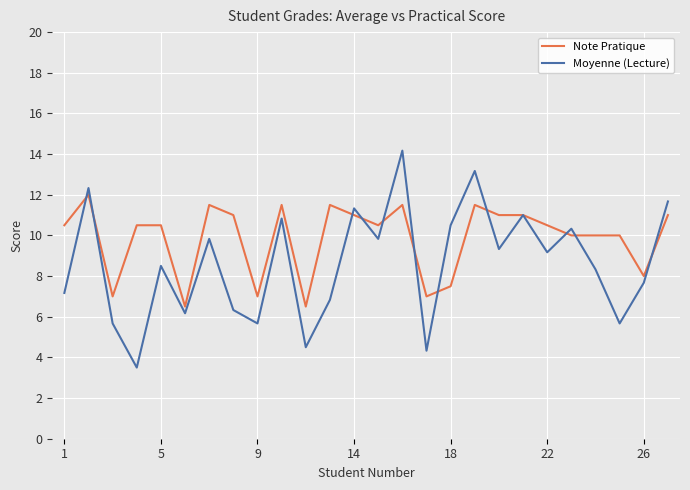

Does the chart have visible grid lines?

Yes